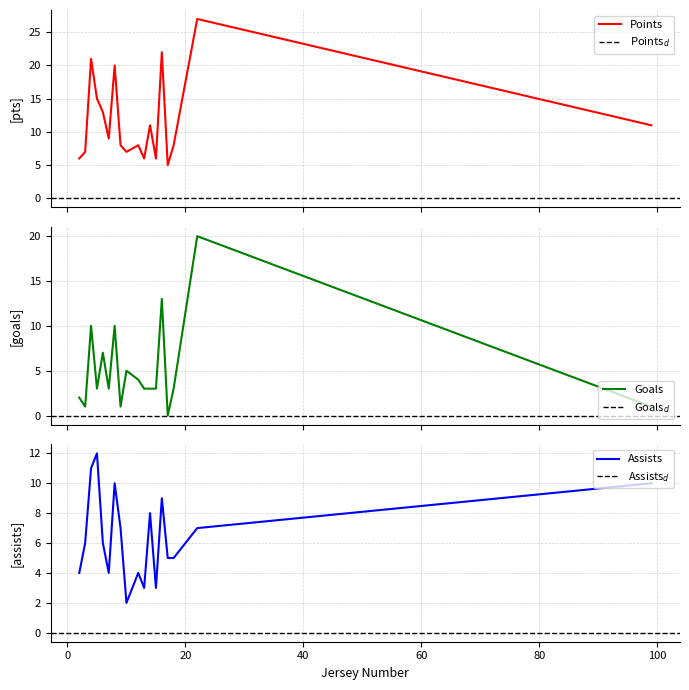

At 13, list the series in order from largest to smallest.

Points, Goals, Assists